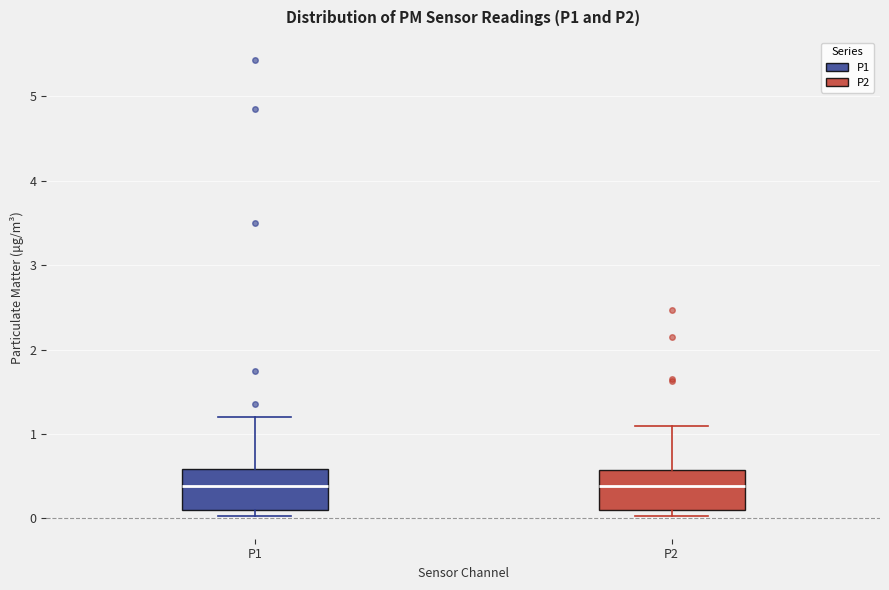

Where does the upper whisker of the box for P2 end on the y-axis? The values are not printed on the chart, so give them approximately, as read against the axis.

1.1